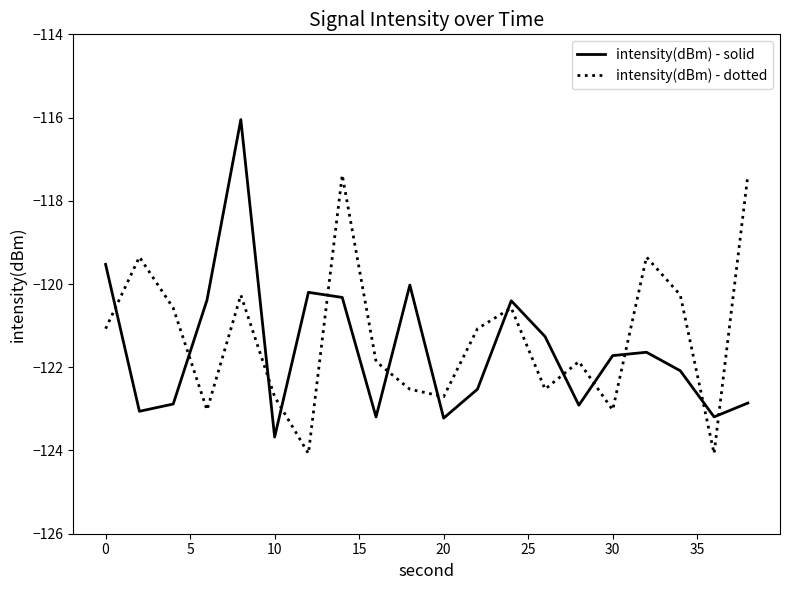

What is the smallest value displayed?

-124.1